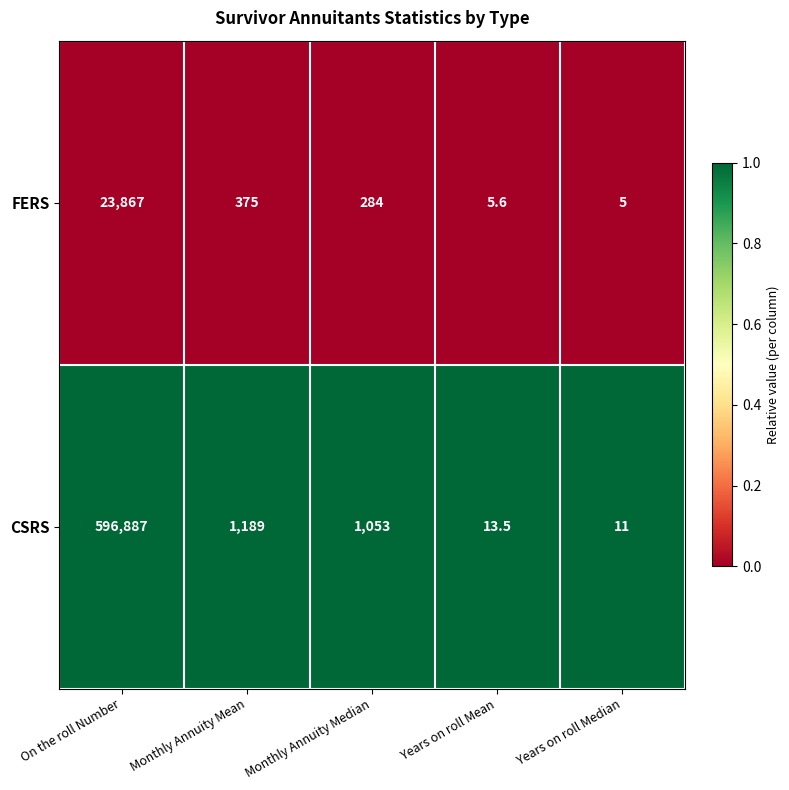

The value of FERS at Years on roll Median is 5.0. True or false?

True